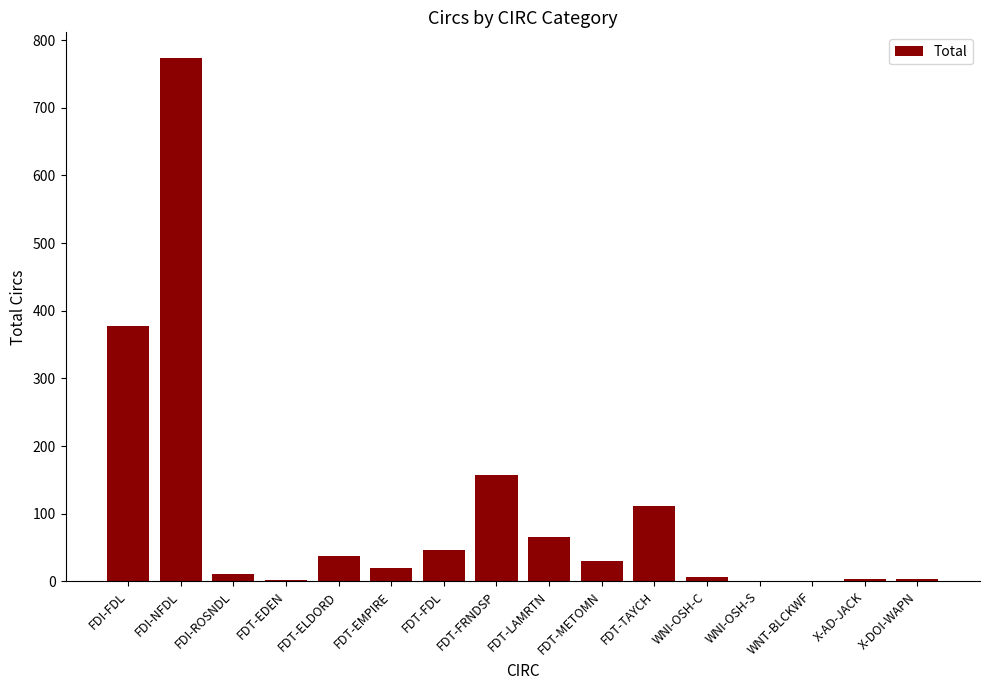

The value at FDT-LAMRTN is 66. True or false?

True